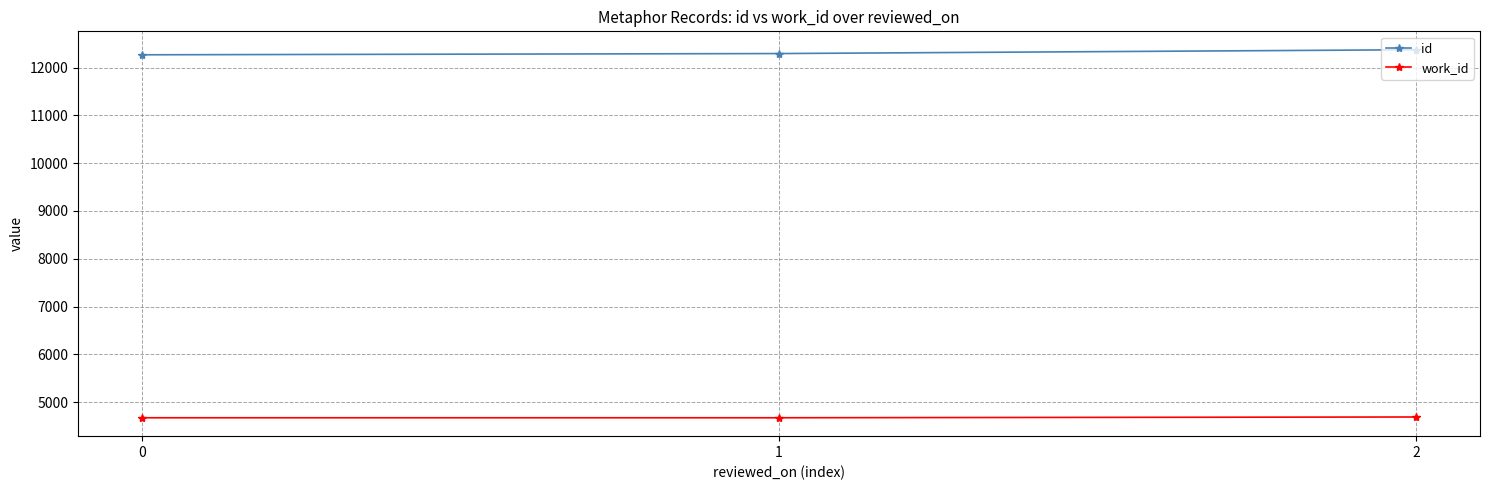

List the series in order of their overall mean, lowest first.

work_id, id